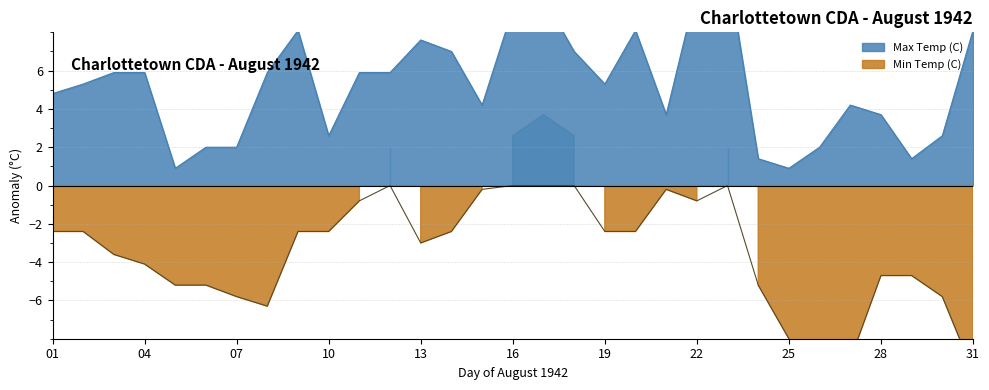

What is the value of the 3rd point from the left?

5.9